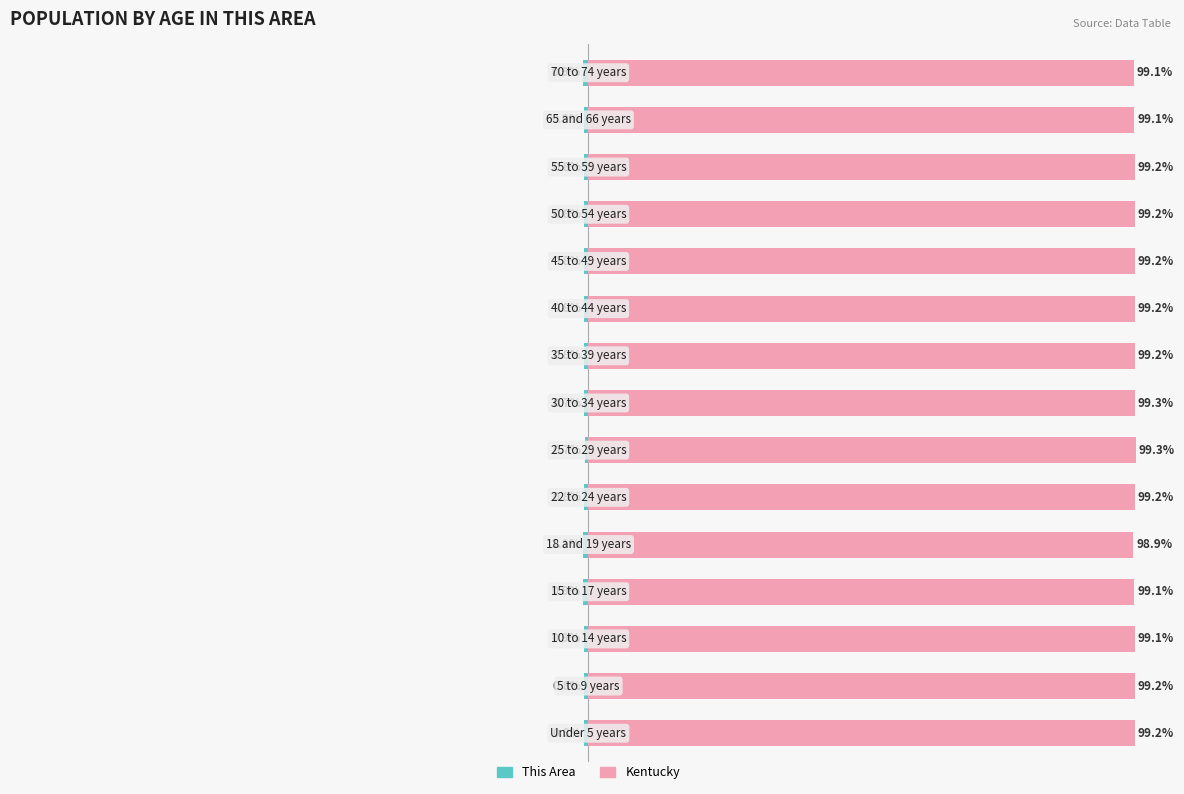

What are all the series names shown in the legend?

This Area, Kentucky